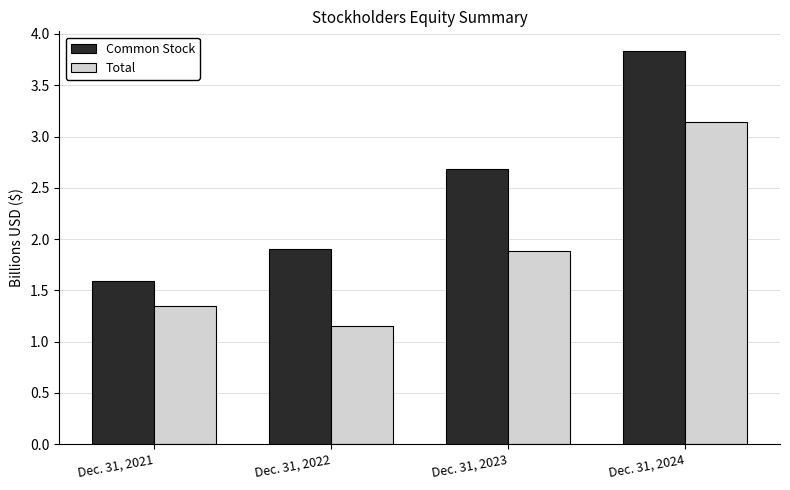

What is the sum of the Total values at Dec. 31, 2023 and Dec. 31, 2021?

3.2